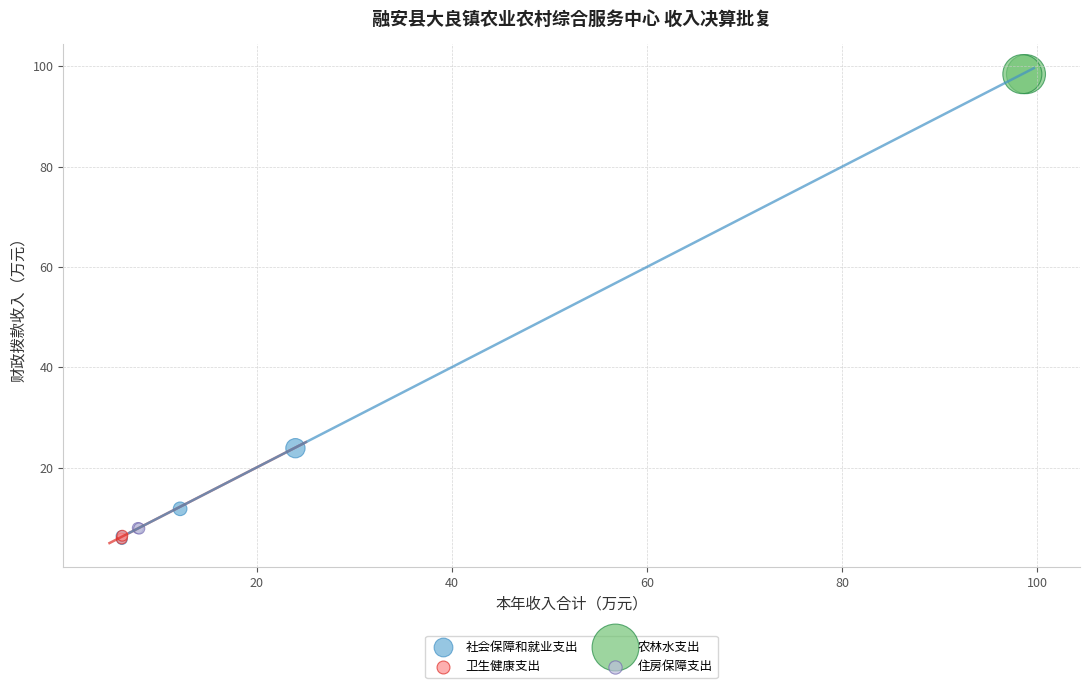

Which series contains the highest Y value?

农林水支出